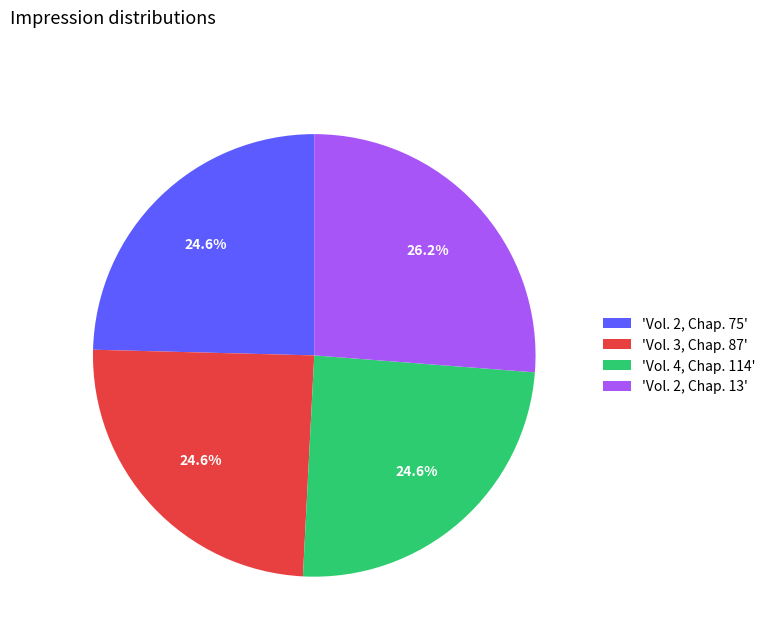

Which has a higher value, 'Vol. 4, Chap. 114' or 'Vol. 2, Chap. 13'?

'Vol. 2, Chap. 13'